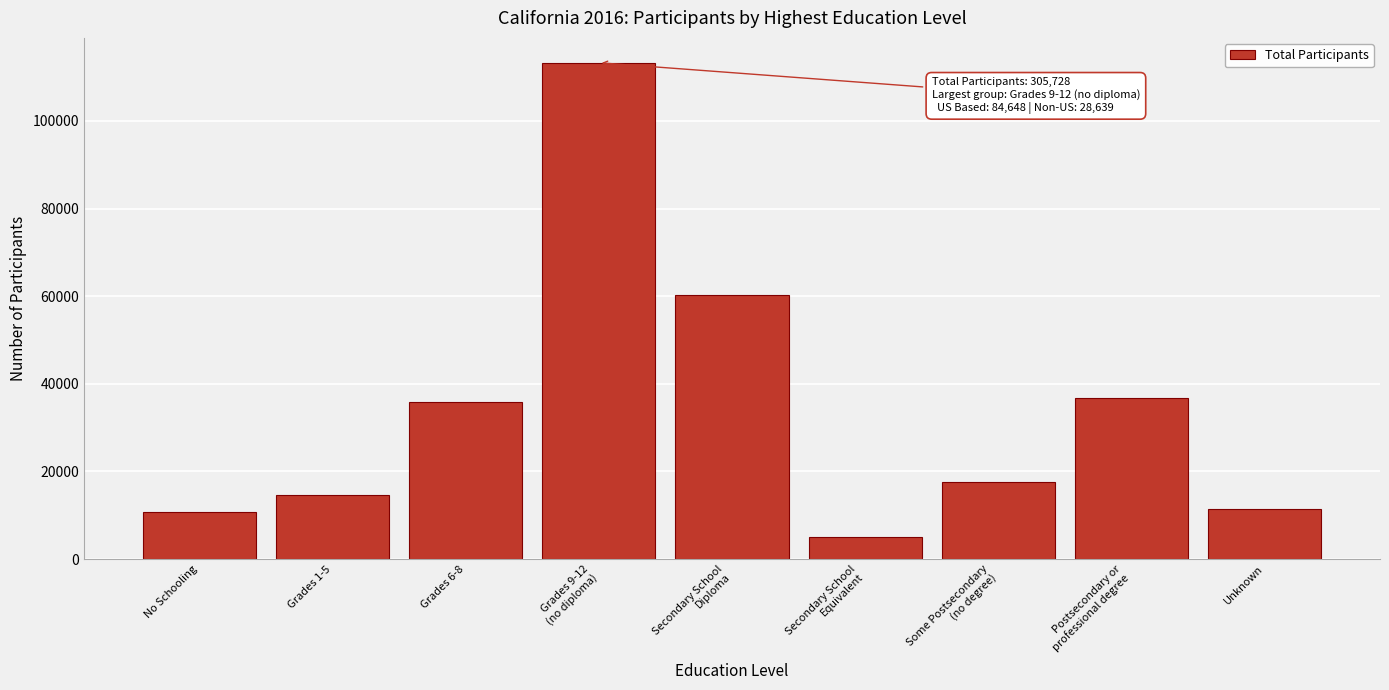

Reading right to left, transcribe all the data shown in this chart.

11451	36756	17588	4933	60246	113287	35944	14706	10817